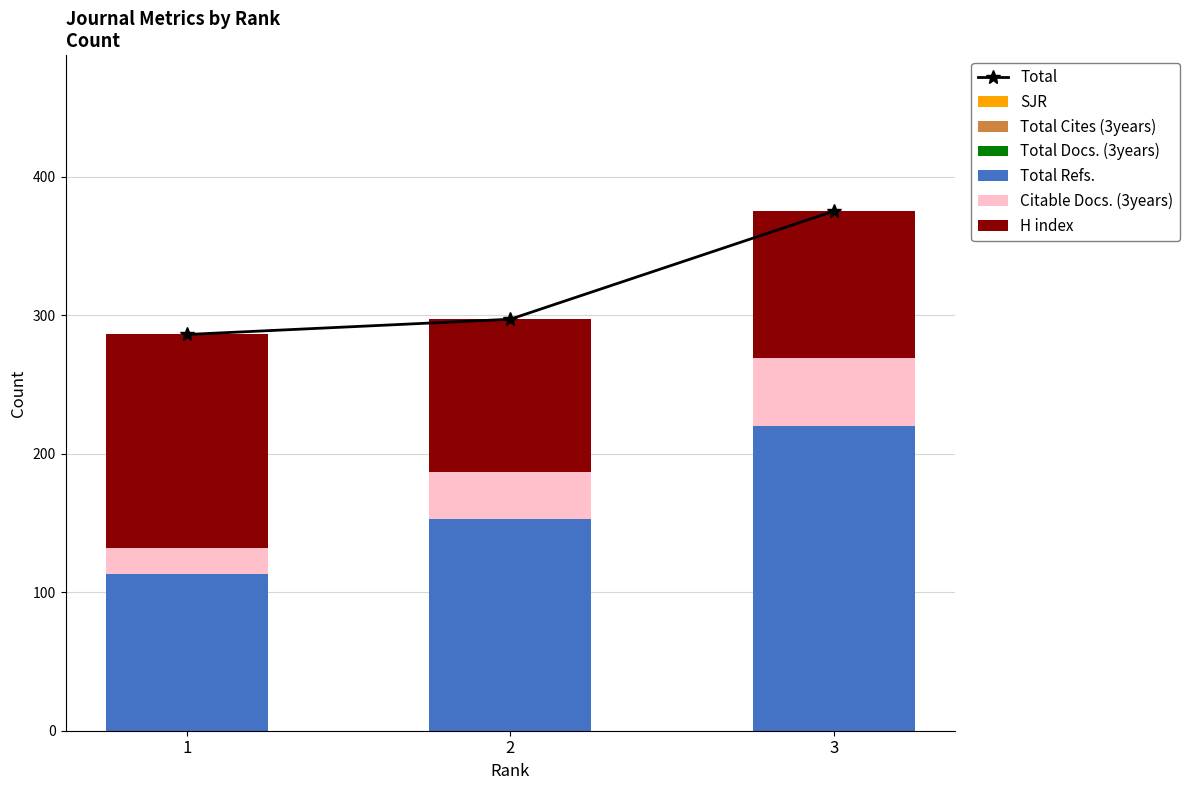

Count the number of categories in the chart.

3